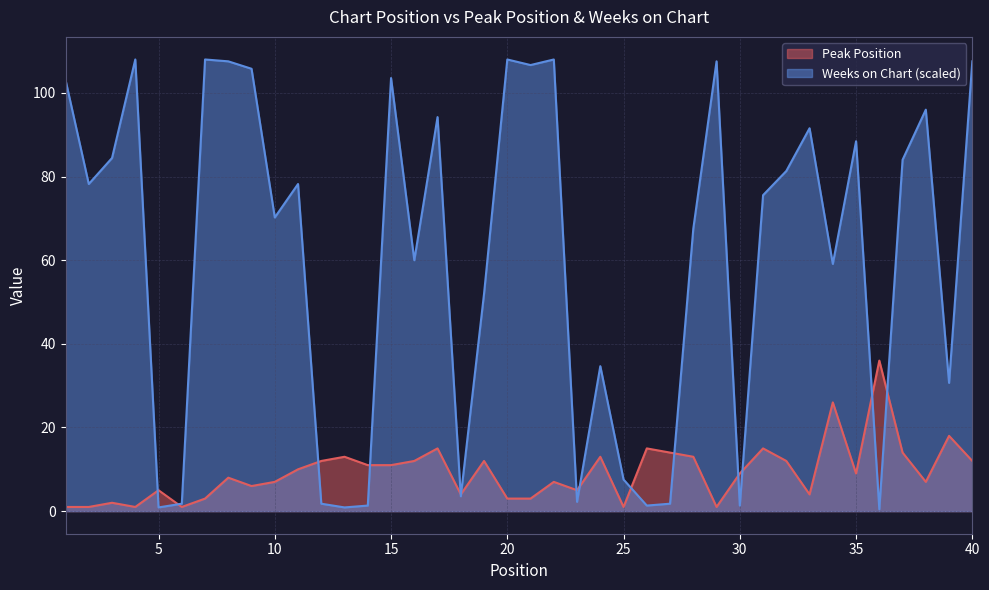

What is the value of the Peak Position point at the 22nd from the left?

7.0